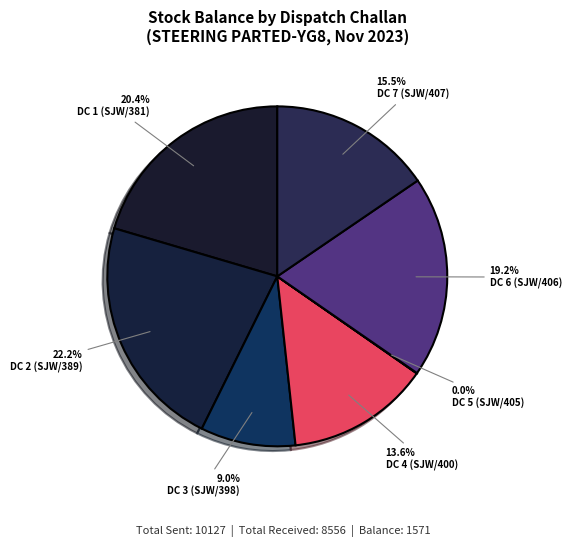

To the nearest percent, what is the average slice percentage?

14%